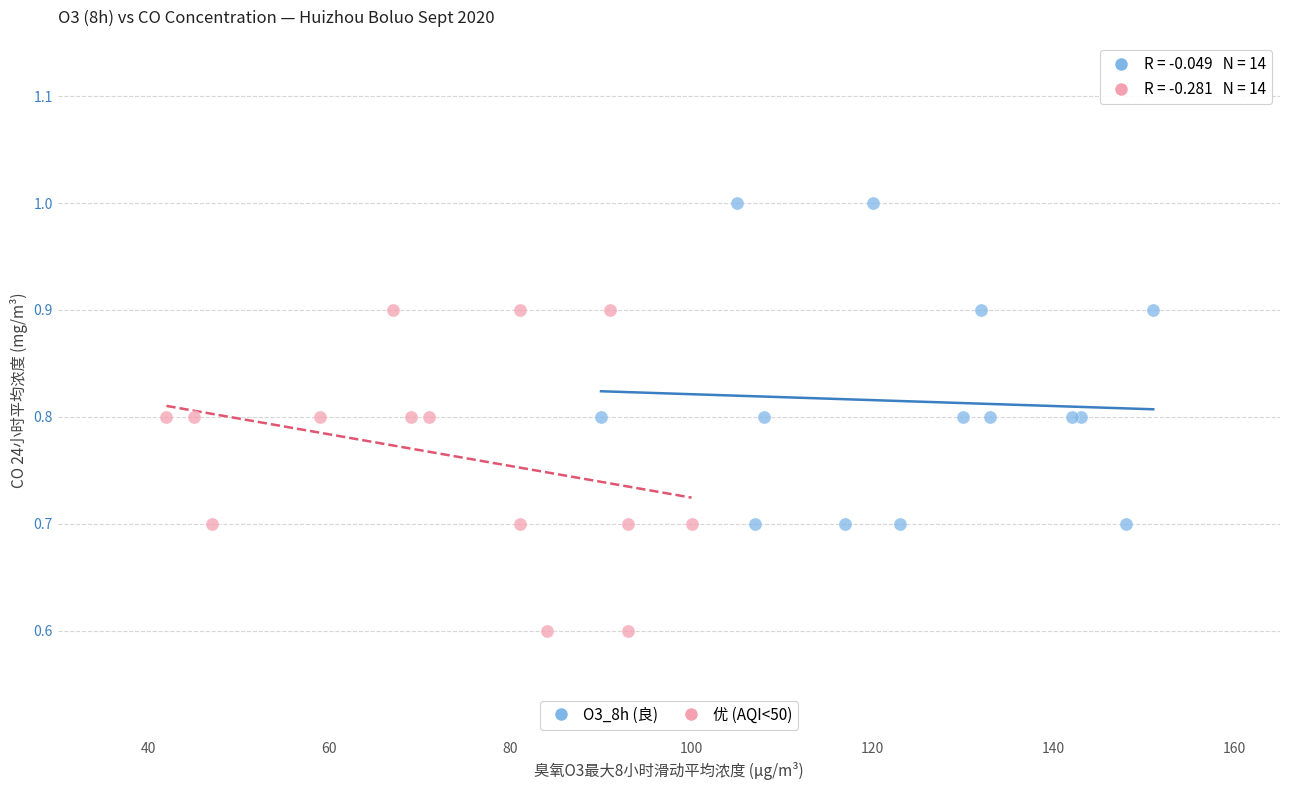

Which series reaches the minimum Y coordinate?

优 (AQI<50)